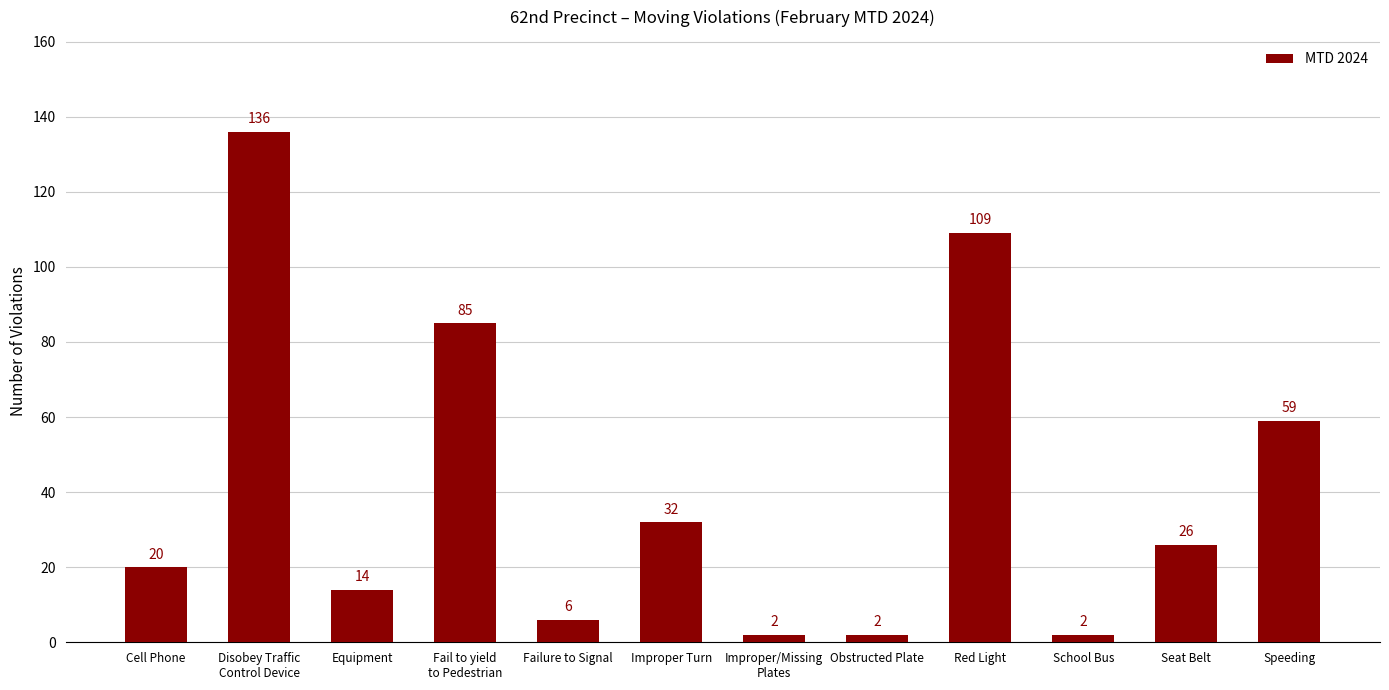

What is the average value?

41